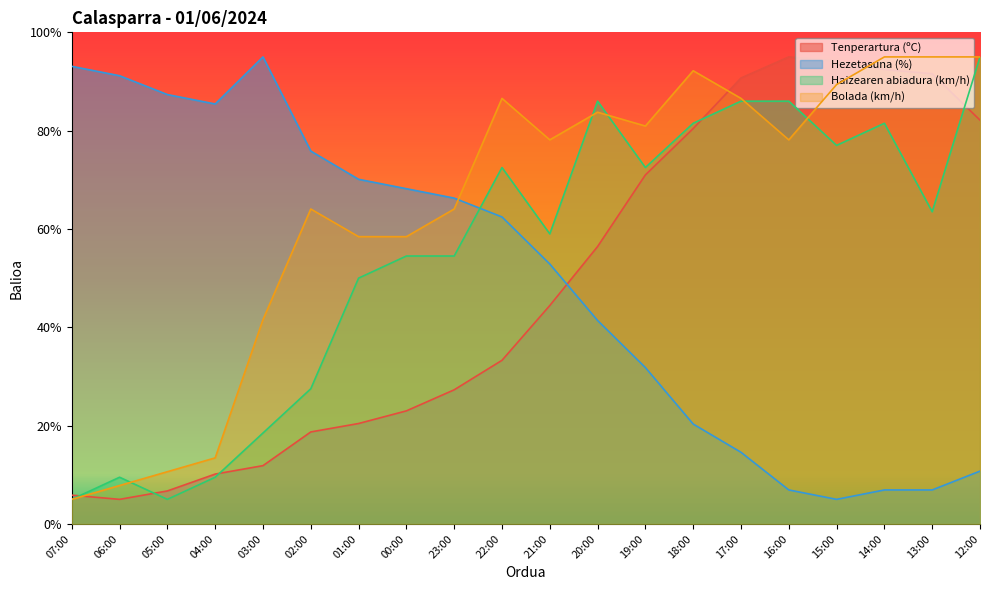

What is the spread (max minus min) of values at 18:00?

71.9